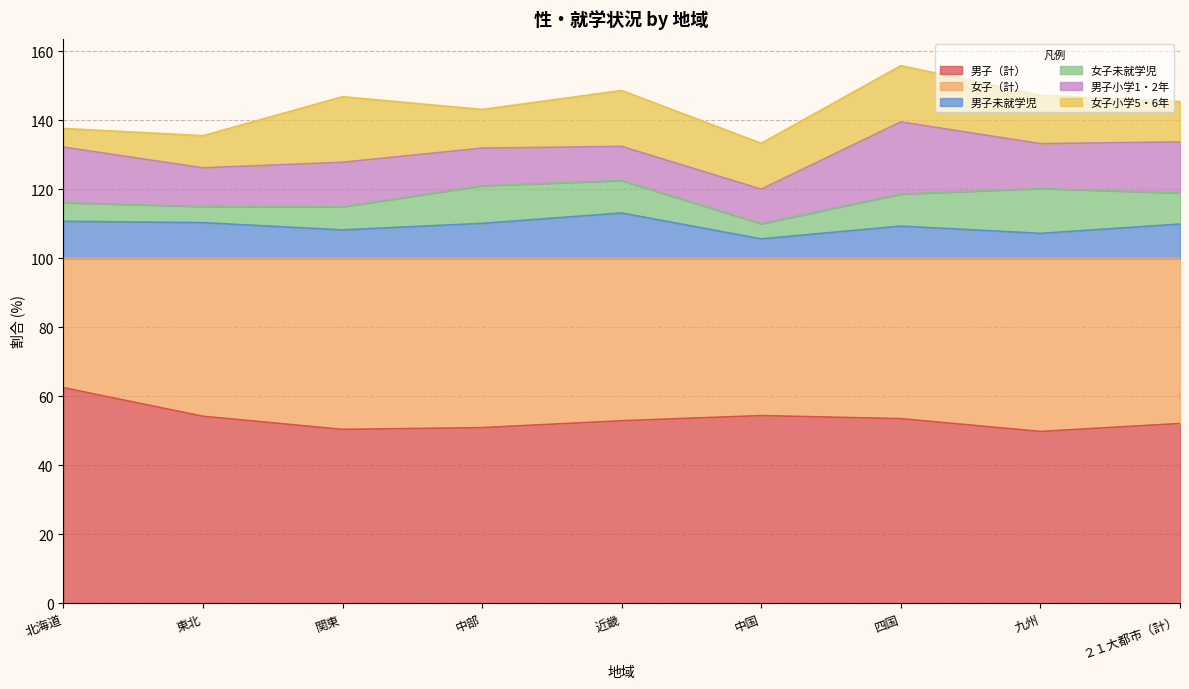

How many lines are shown in the chart?

6